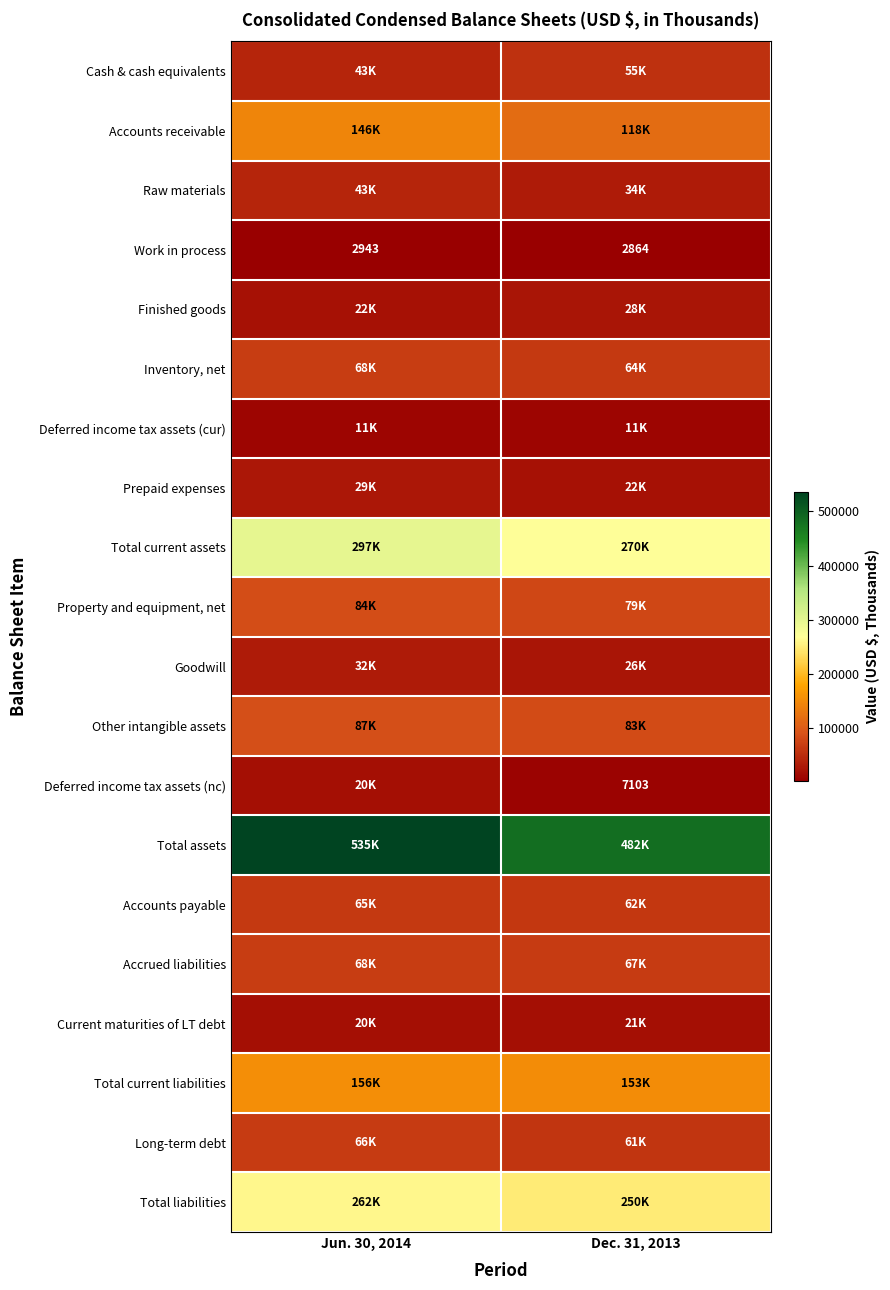

Is it true that Deferred income tax assets (cur) equals 10616 at Dec. 31, 2013?

True